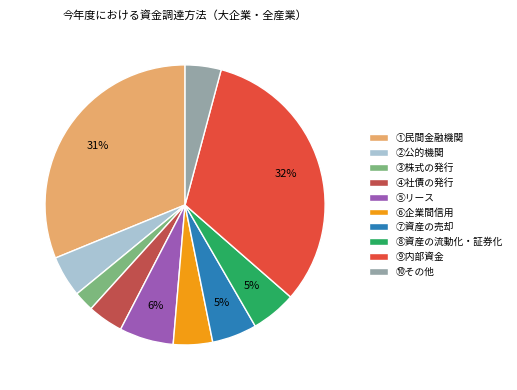

What percentage is the ④社債の発行 slice, to the nearest percent?

4%